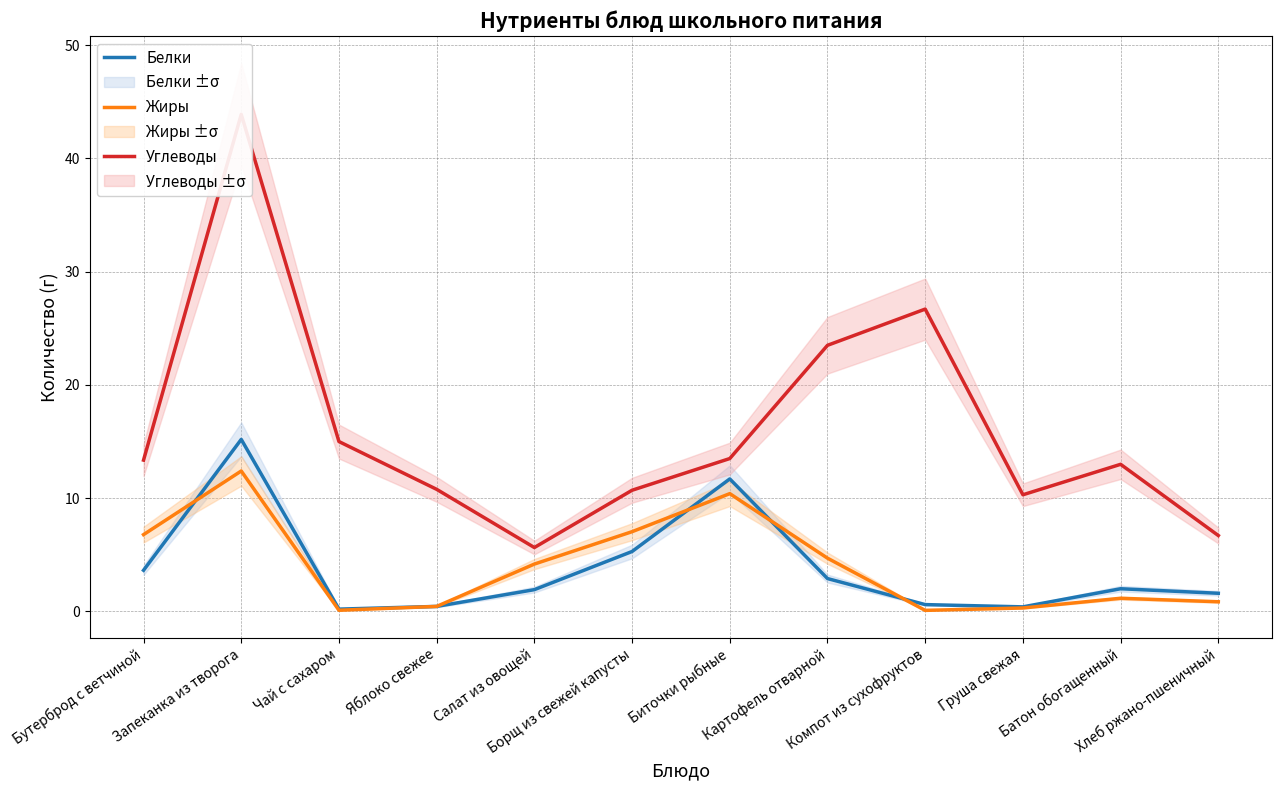

What is the approximate value of Белки at Хлеб ржано-пшеничный?

1.6